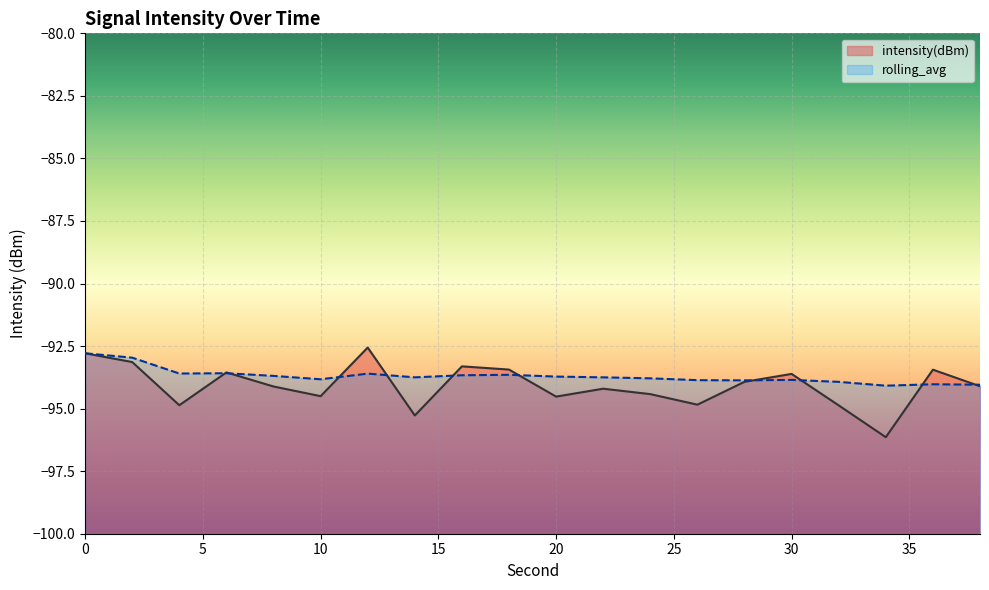

What is the value of the rolling_avg point at the 13th from the left?

-93.8